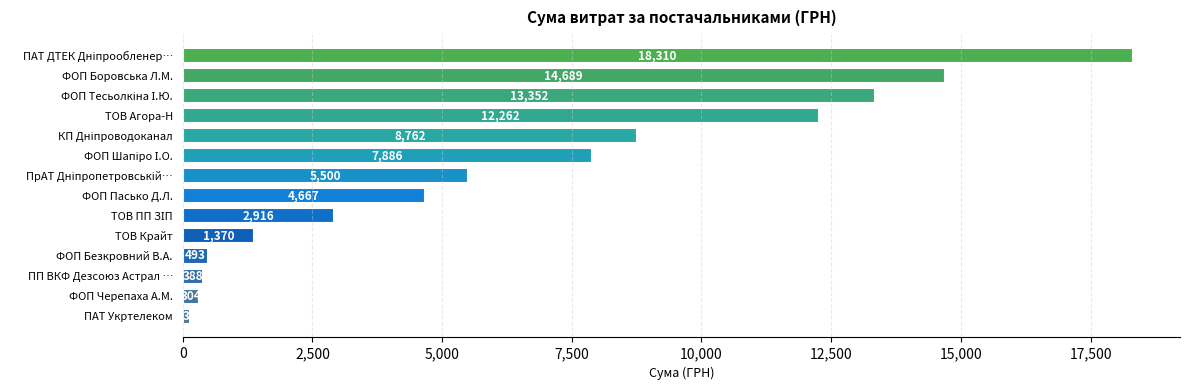

Count the number of data series in this chart.

1